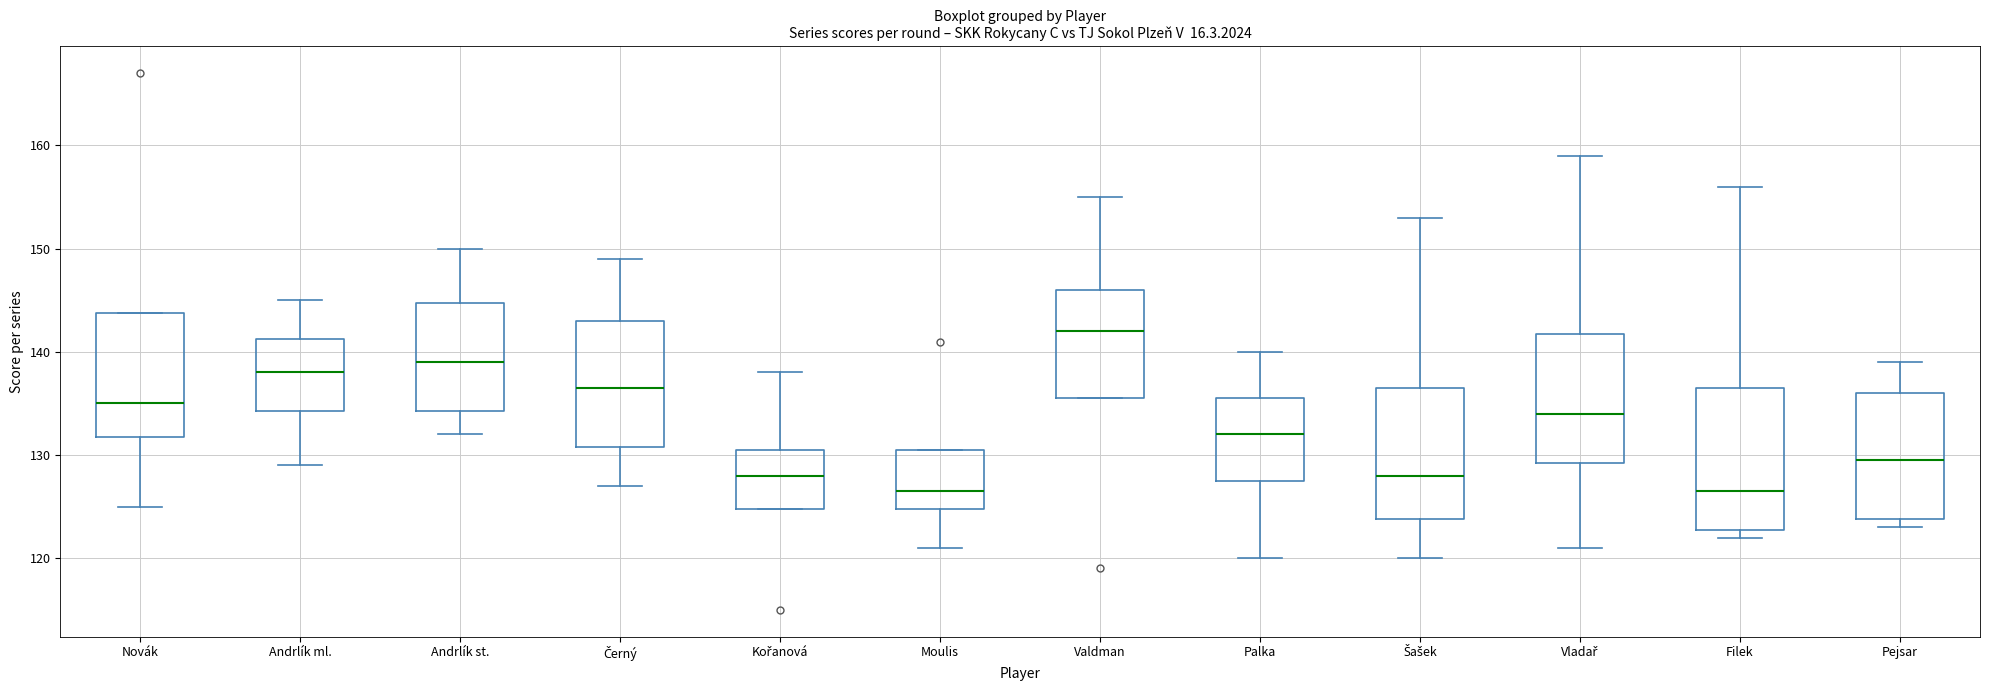

Reading left to right, transcribe this box plot: for each box, give where its median line is, the range the box spans, and where its two whiskers end, as read against the y-axis. The values are not printed on the chart, so give them approximately, as read against the axis.

Novák: median 135, box 132 to 144, whiskers 125 to 144
Andrlík ml.: median 138, box 134 to 141, whiskers 129 to 145
Andrlík st.: median 139, box 134 to 145, whiskers 132 to 150
Černý: median 137, box 131 to 143, whiskers 127 to 149
Kořanová: median 128, box 125 to 131, whiskers 125 to 138
Moulis: median 127, box 125 to 131, whiskers 121 to 131
Valdman: median 142, box 136 to 146, whiskers 136 to 155
Palka: median 132, box 128 to 136, whiskers 120 to 140
Šašek: median 128, box 124 to 137, whiskers 120 to 153
Vladař: median 134, box 129 to 142, whiskers 121 to 159
Filek: median 127, box 123 to 137, whiskers 122 to 156
Pejsar: median 130, box 124 to 136, whiskers 123 to 139